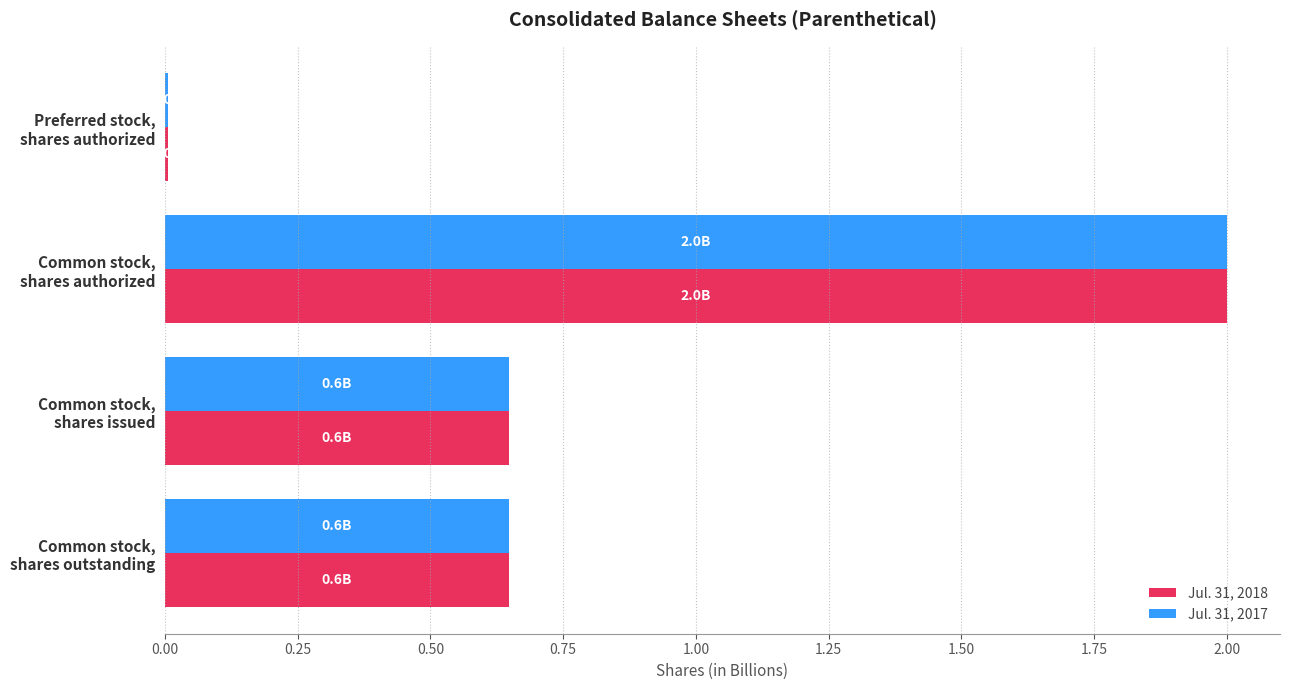

What is the sum of all Jul. 31, 2017 values?

3.3